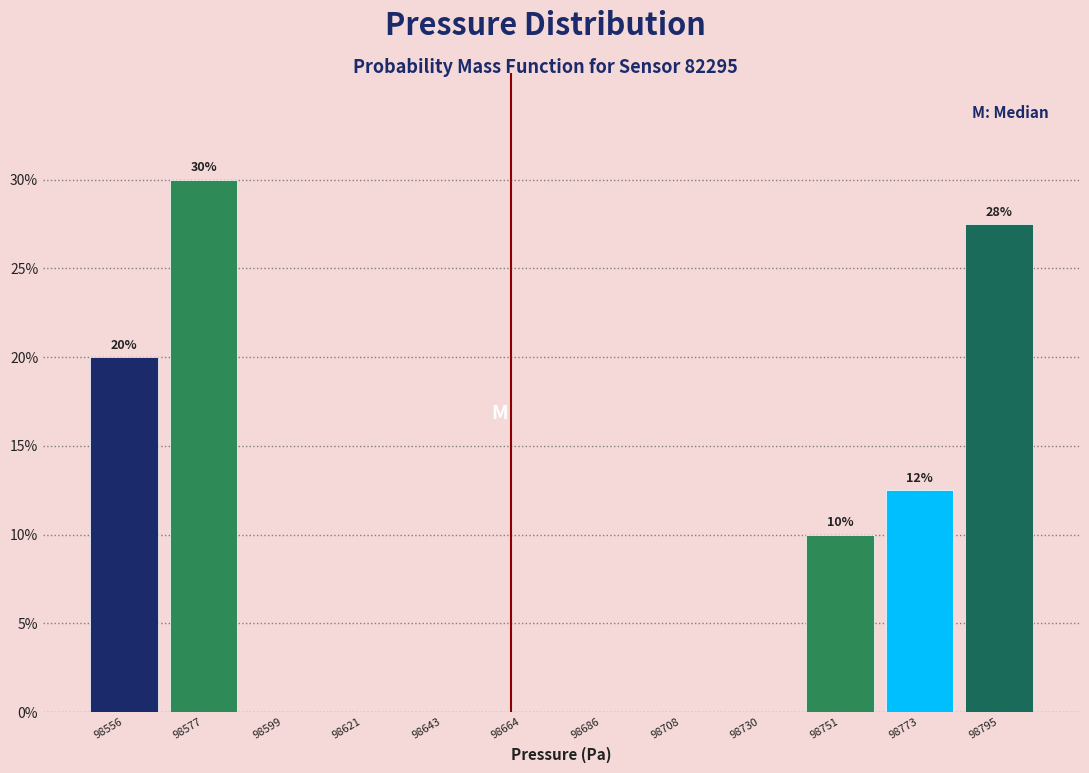

Which range on the x-axis has the tallest bar?

98565 to 98590